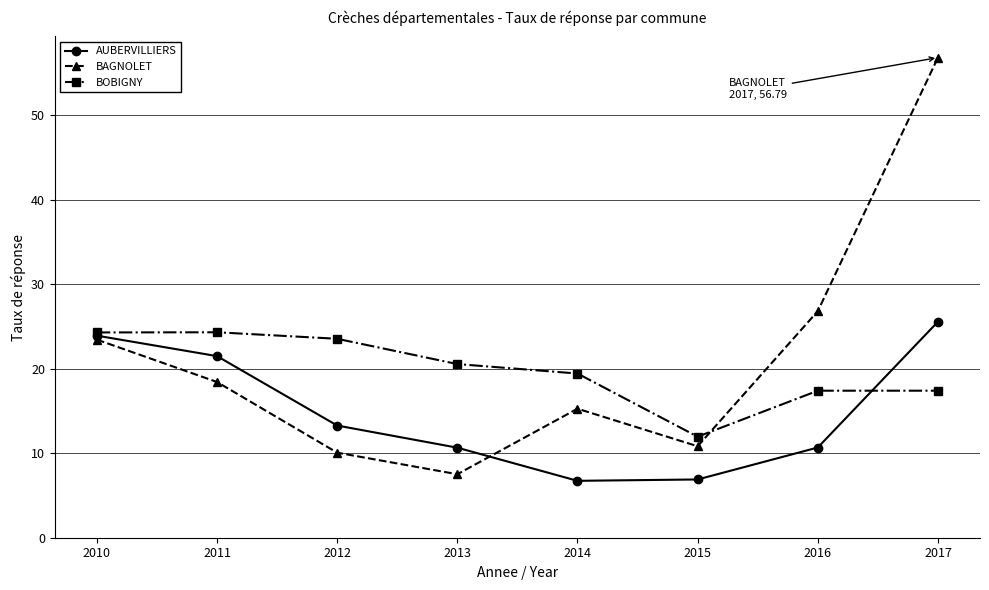

At which category does BAGNOLET reach its first local valley?

2013